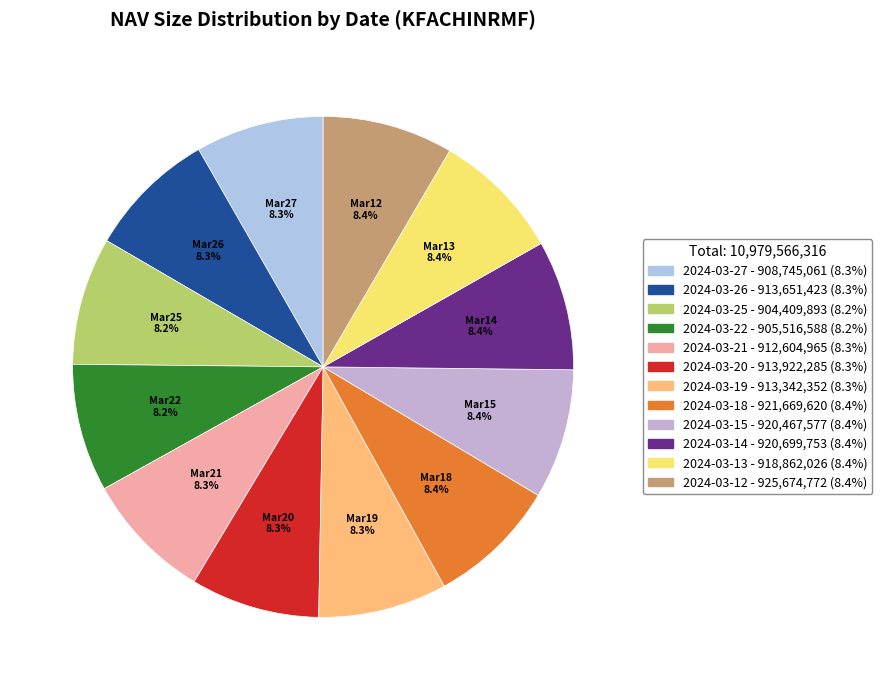

Is there any slice that represents more than half of the pie?

No